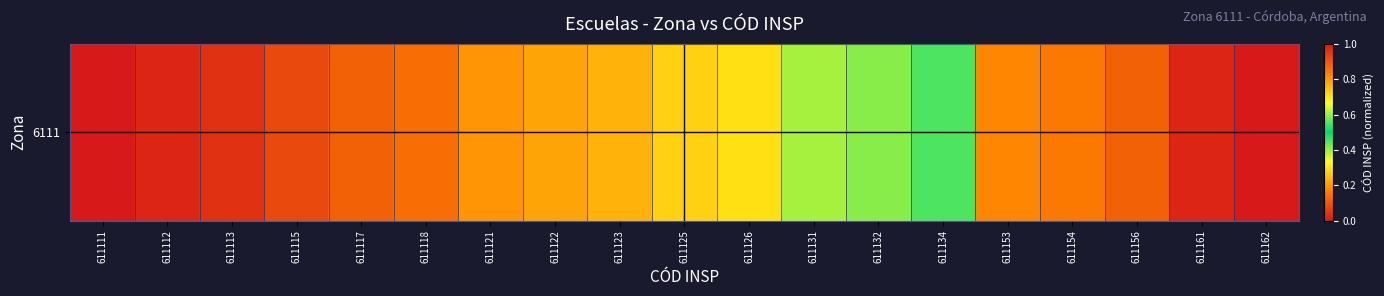

Reading left to right, what are all the values shown in this chart?

0.0	0.0	0.0	0.1	0.1	0.1	0.2	0.2	0.2	0.3	0.3	0.4	0.4	0.5	0.8	0.8	0.9	1.0	1.0